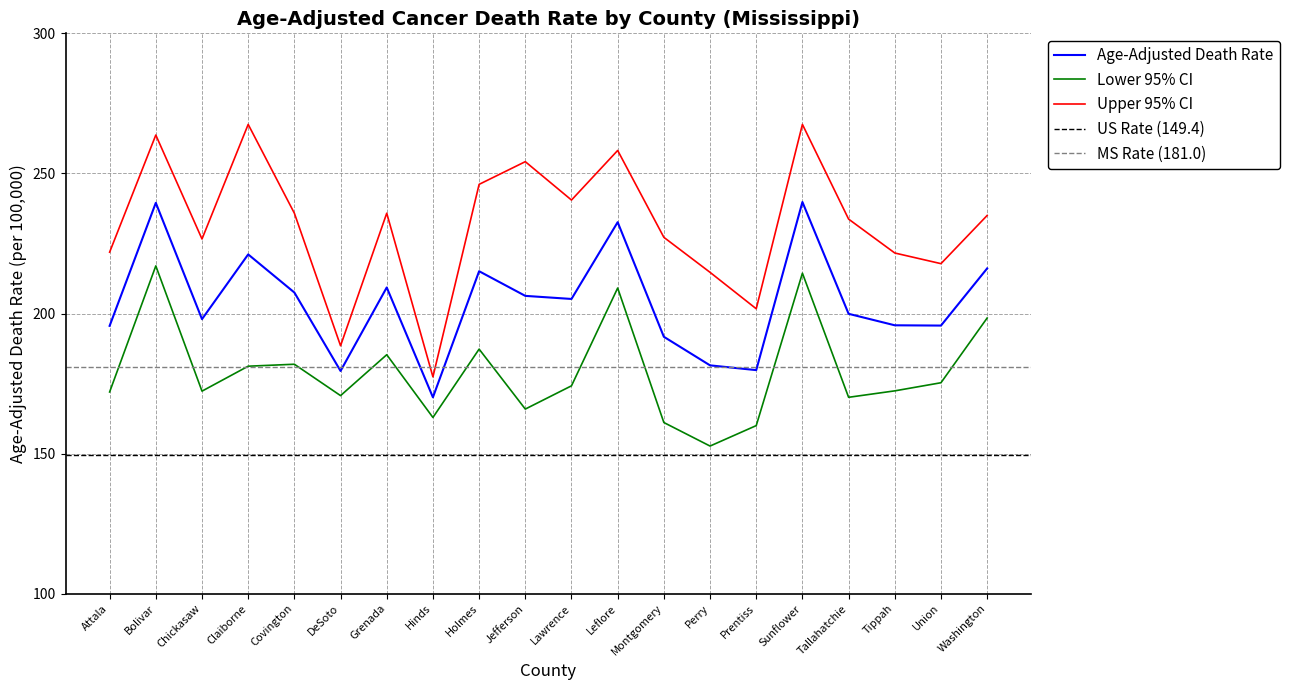

What position from the right is DeSoto?

15